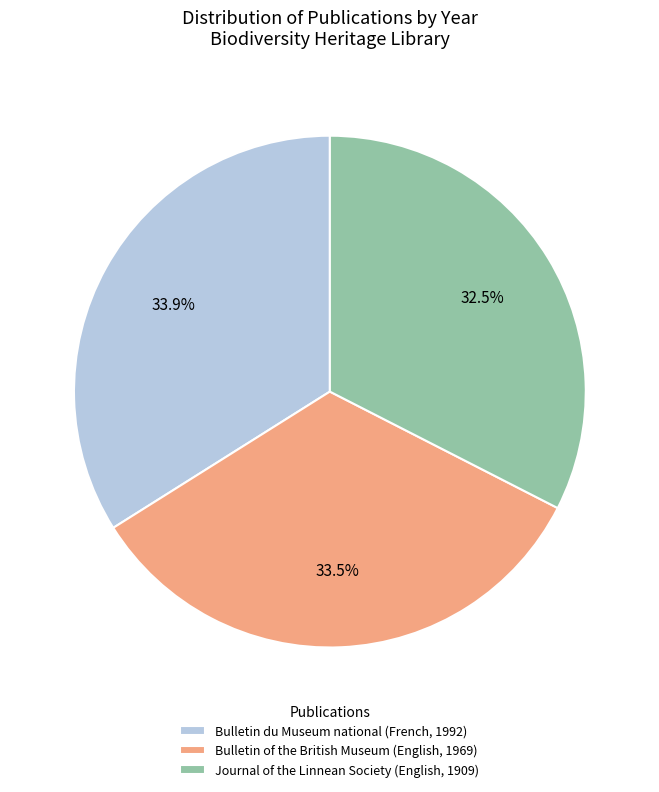

Count the number of slices in the pie.

3